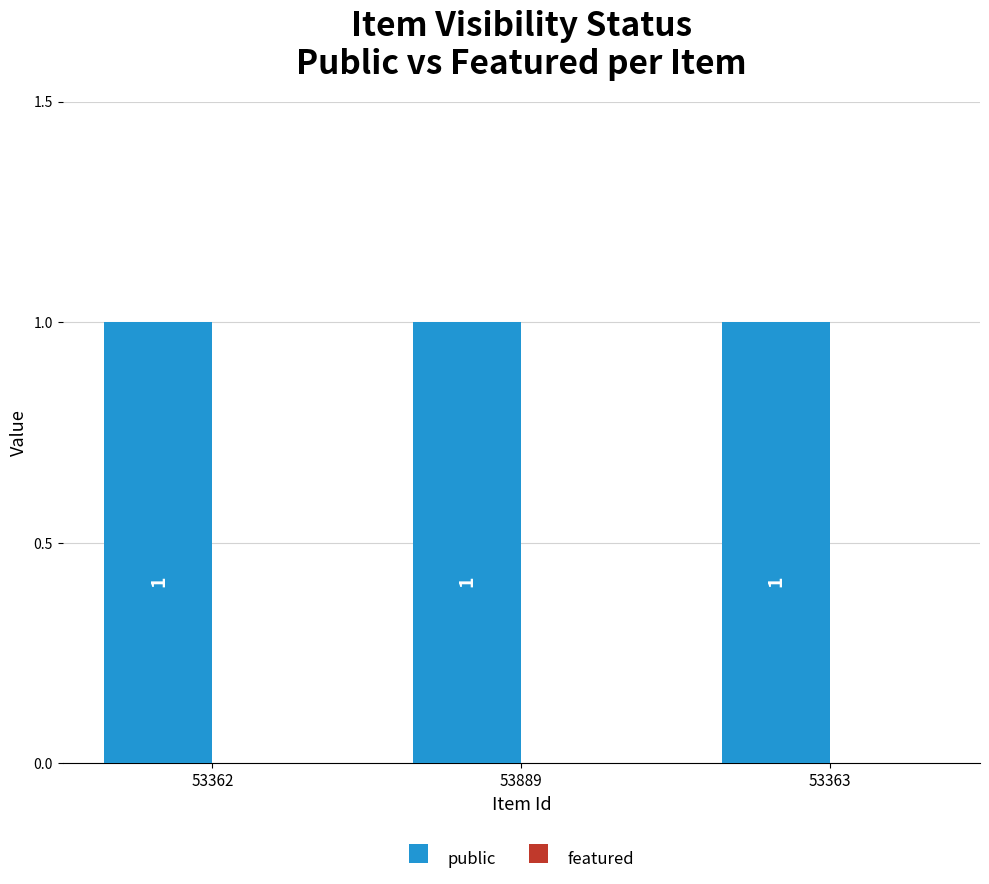

The value of public at 53889 is 1. True or false?

True